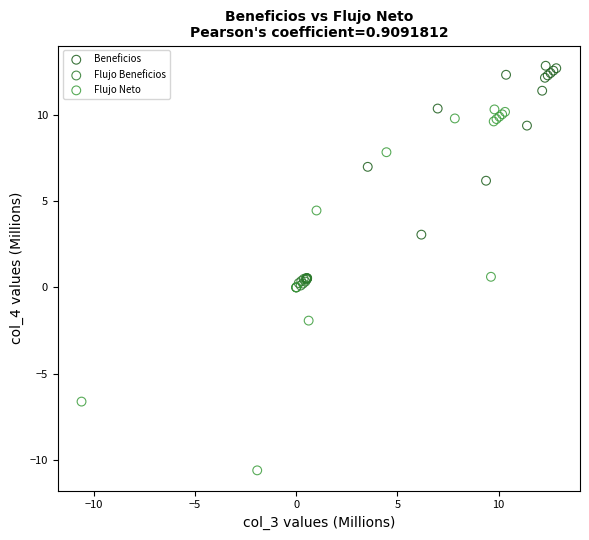

Which series contains the highest Y value?

Beneficios